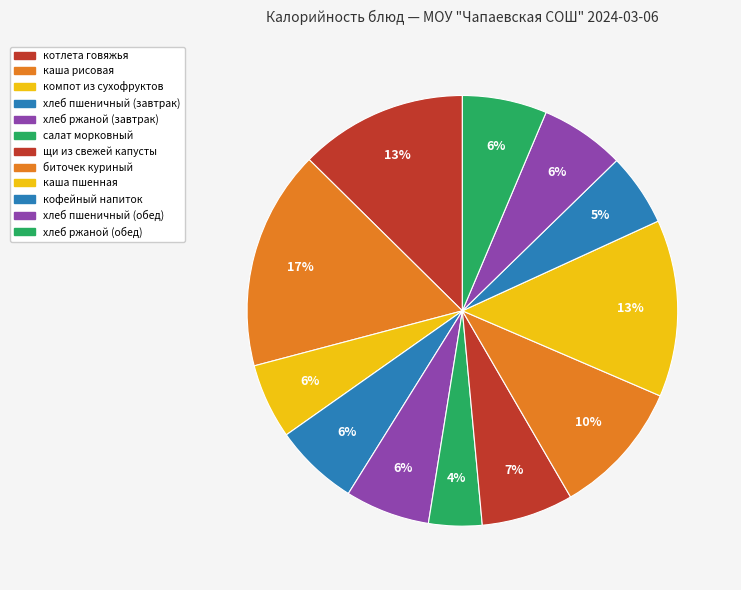

To the nearest percent, what is the combined percentage of салат морковный and хлеб пшеничный (обед)?

10%